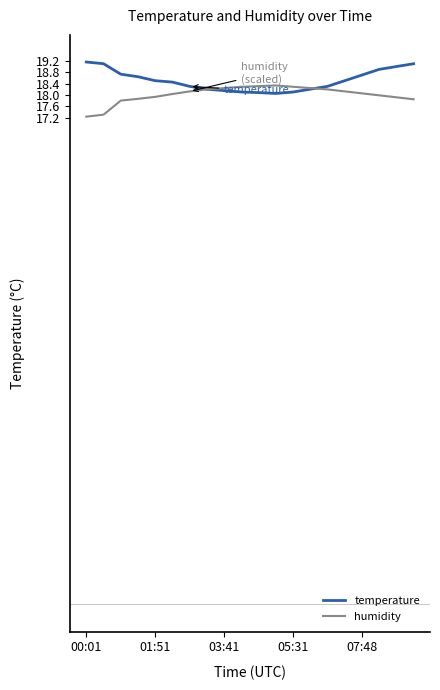

What is the lowest value of the temperature series?

18.1